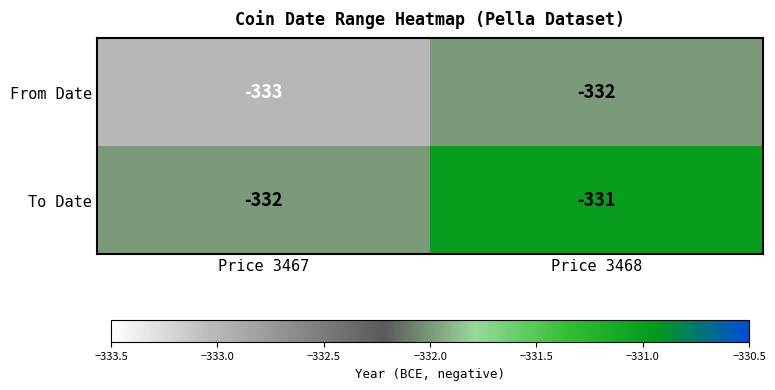

Is it true that To Date equals -165 at Price 3468?

False